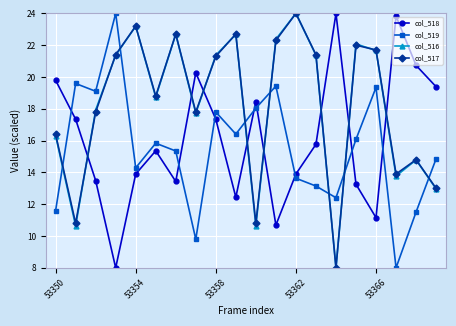

What is the maximum value for col_518?

24.0